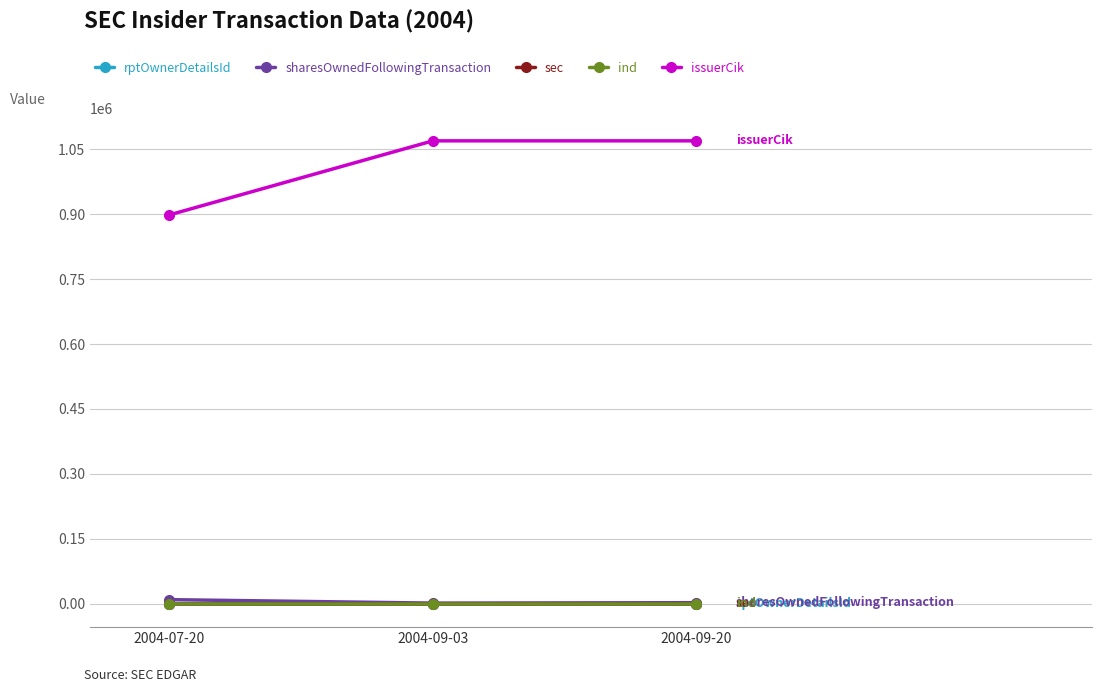

What is the label of the 3rd point from the right?

2004-07-20